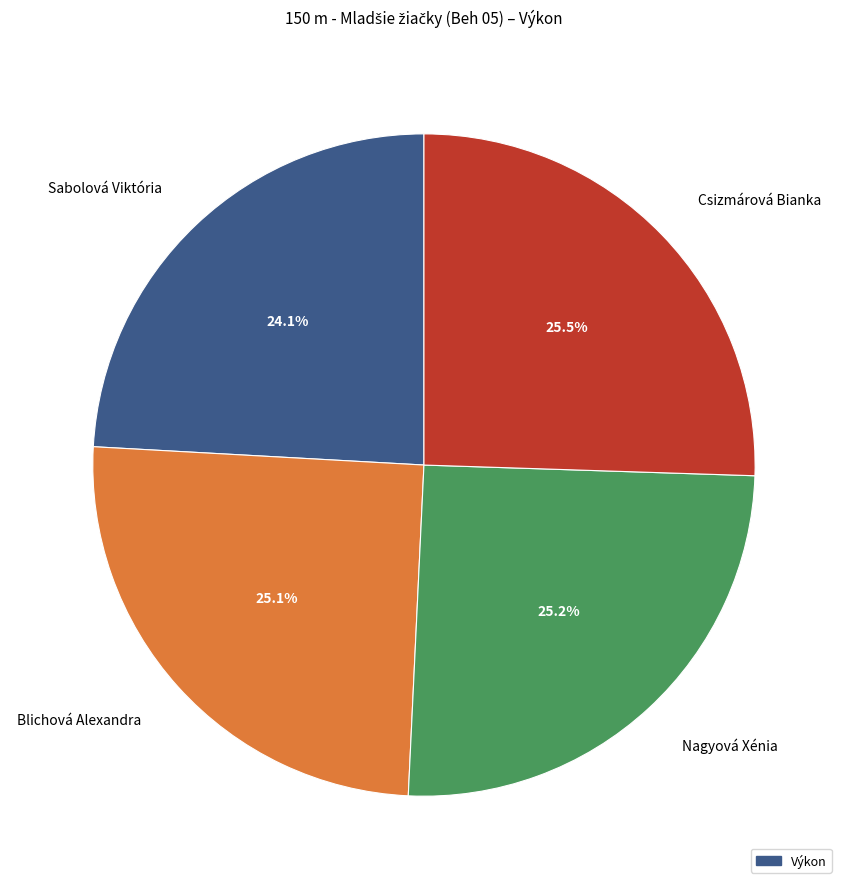

Is there a majority slice in this chart?

No